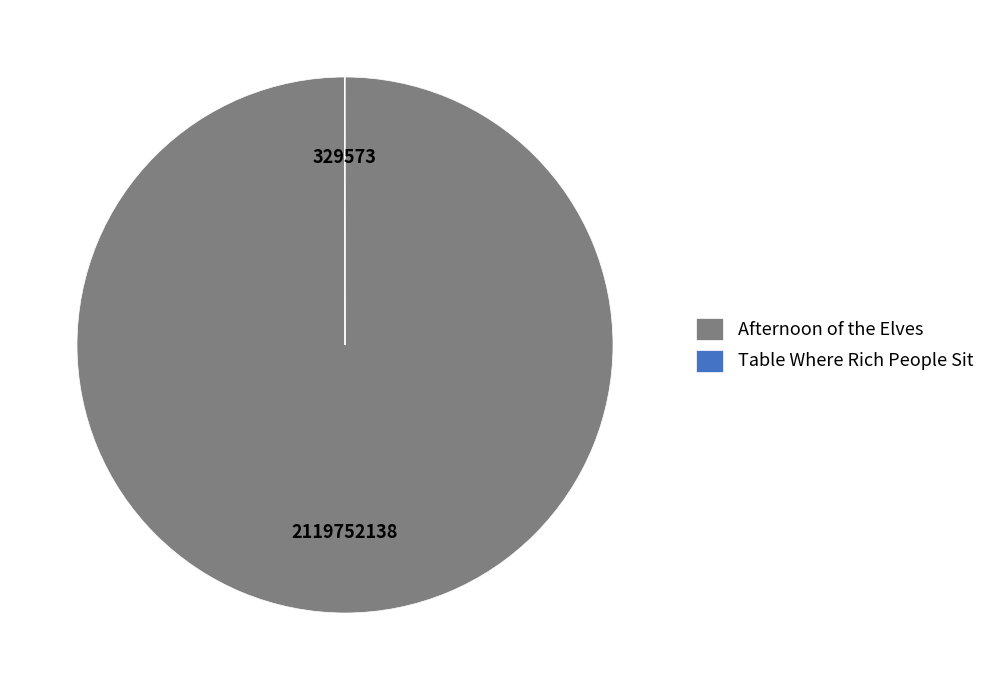

Which slice represents more than half of the pie?

Afternoon of the Elves